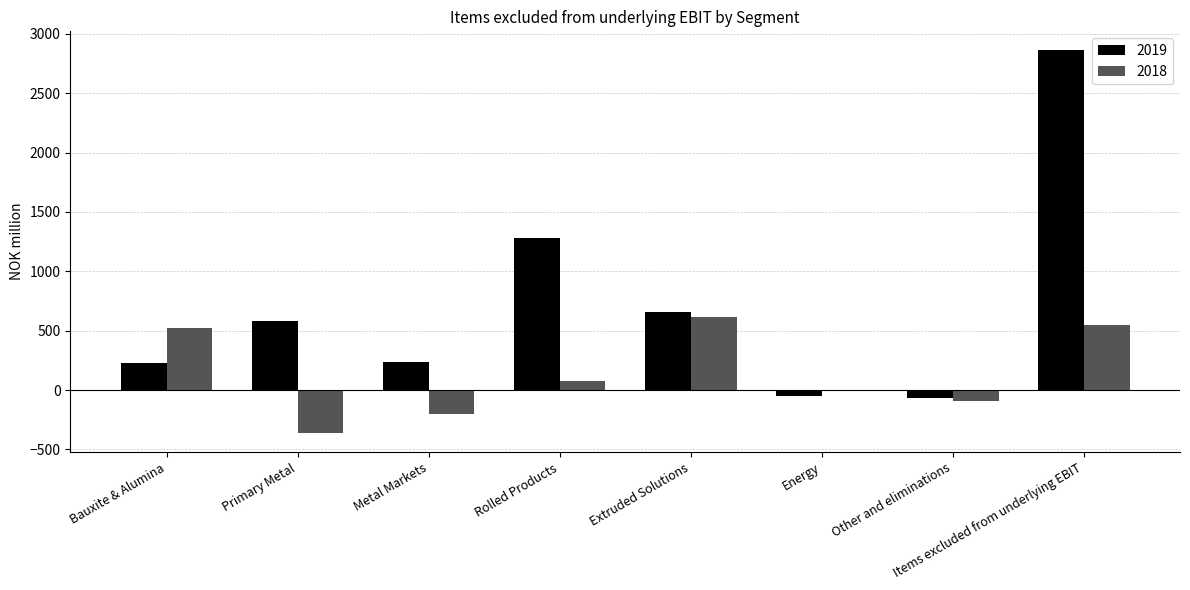

What are all the series names shown in the legend?

2019, 2018